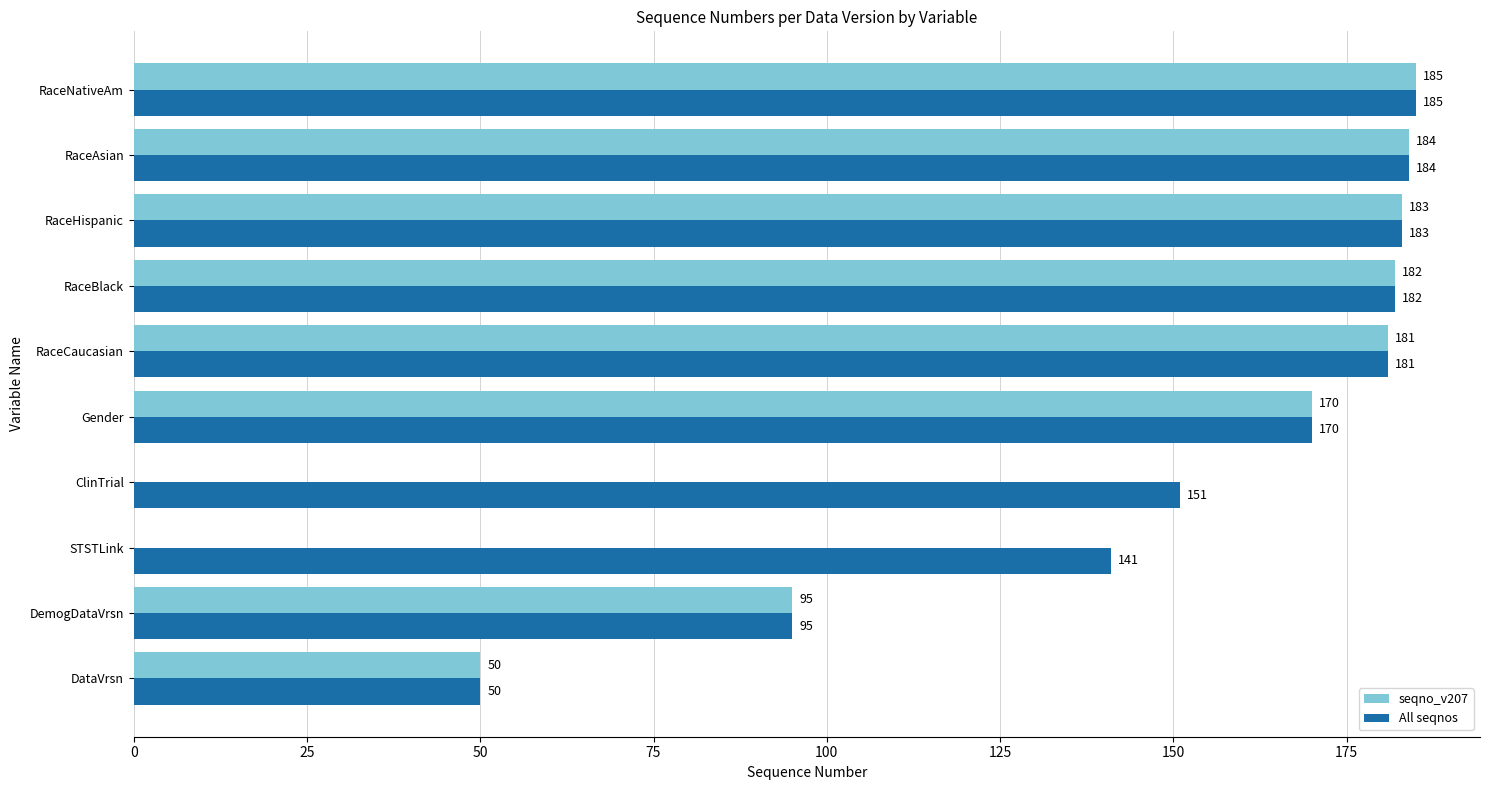

At which label is All seqnos closest to 117?

DemogDataVrsn